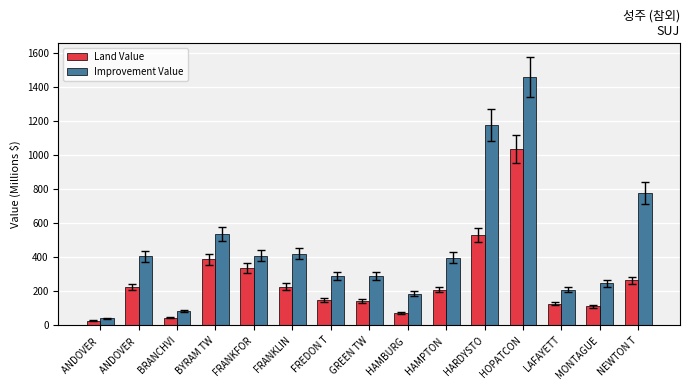

How many values in the Improvement Value series are below 397?

7